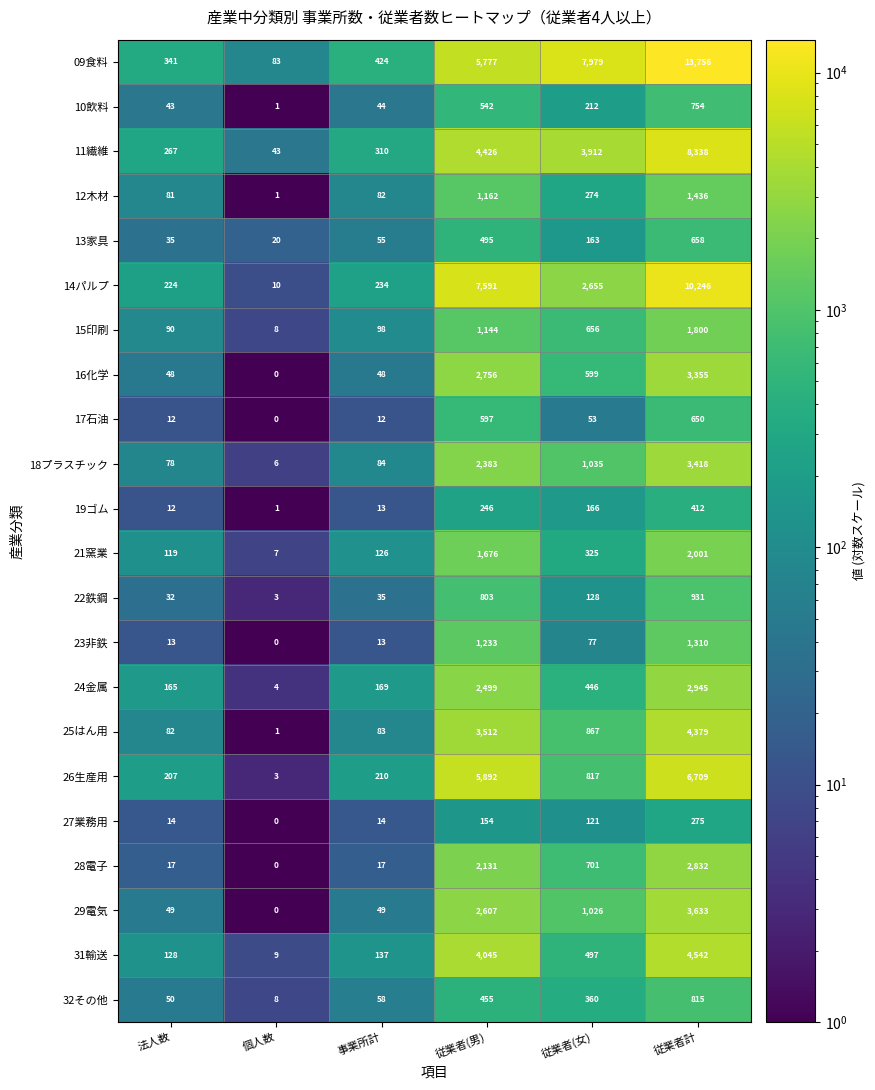

At which label does 27業務用 reach its minimum?

個人数